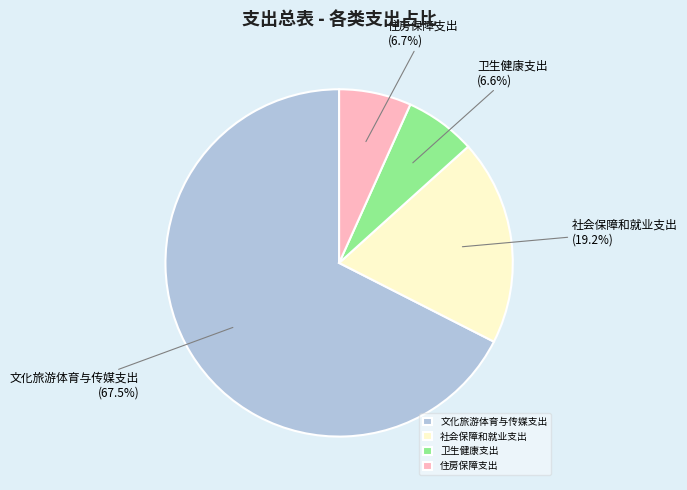

Approximately how many times larger is the value at 社会保障和就业支出 compared to 文化旅游体育与传媒支出?

0.3